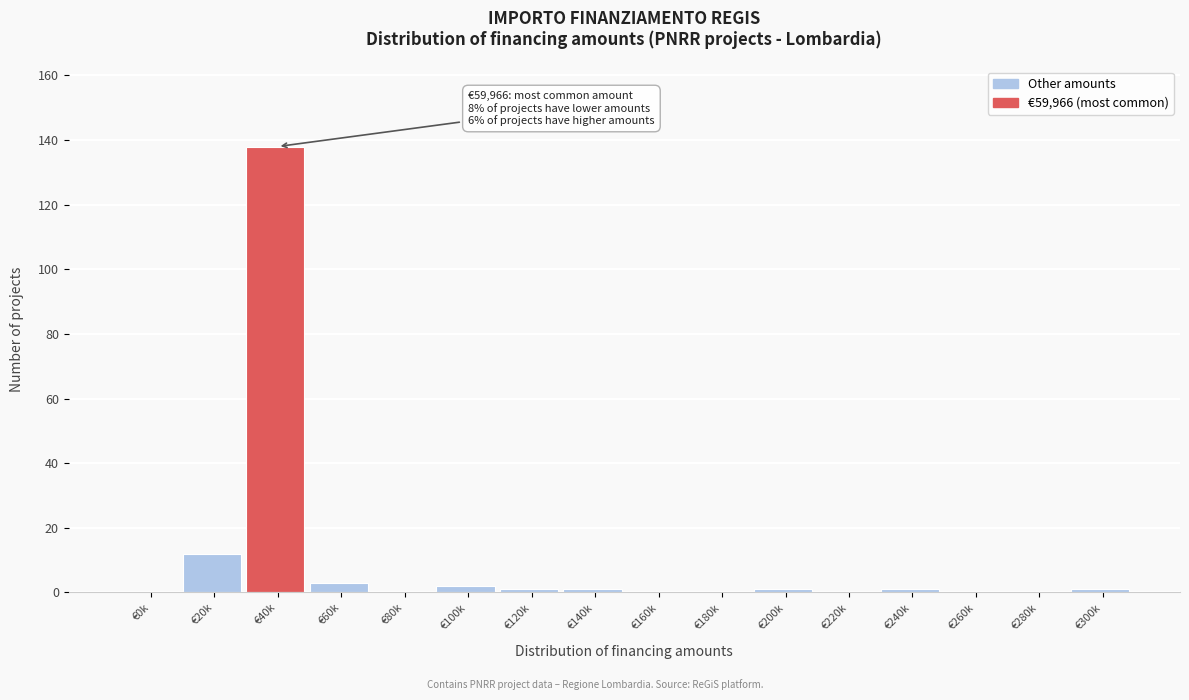

Reading left to right, list all the values displayed in this chart.

€0k=0	€20k=12	€40k=138	€60k=3	€80k=0	€100k=2	€120k=1	€140k=1	€160k=0	€180k=0	€200k=1	€220k=0	€240k=1	€260k=0	€280k=0	€300k=1